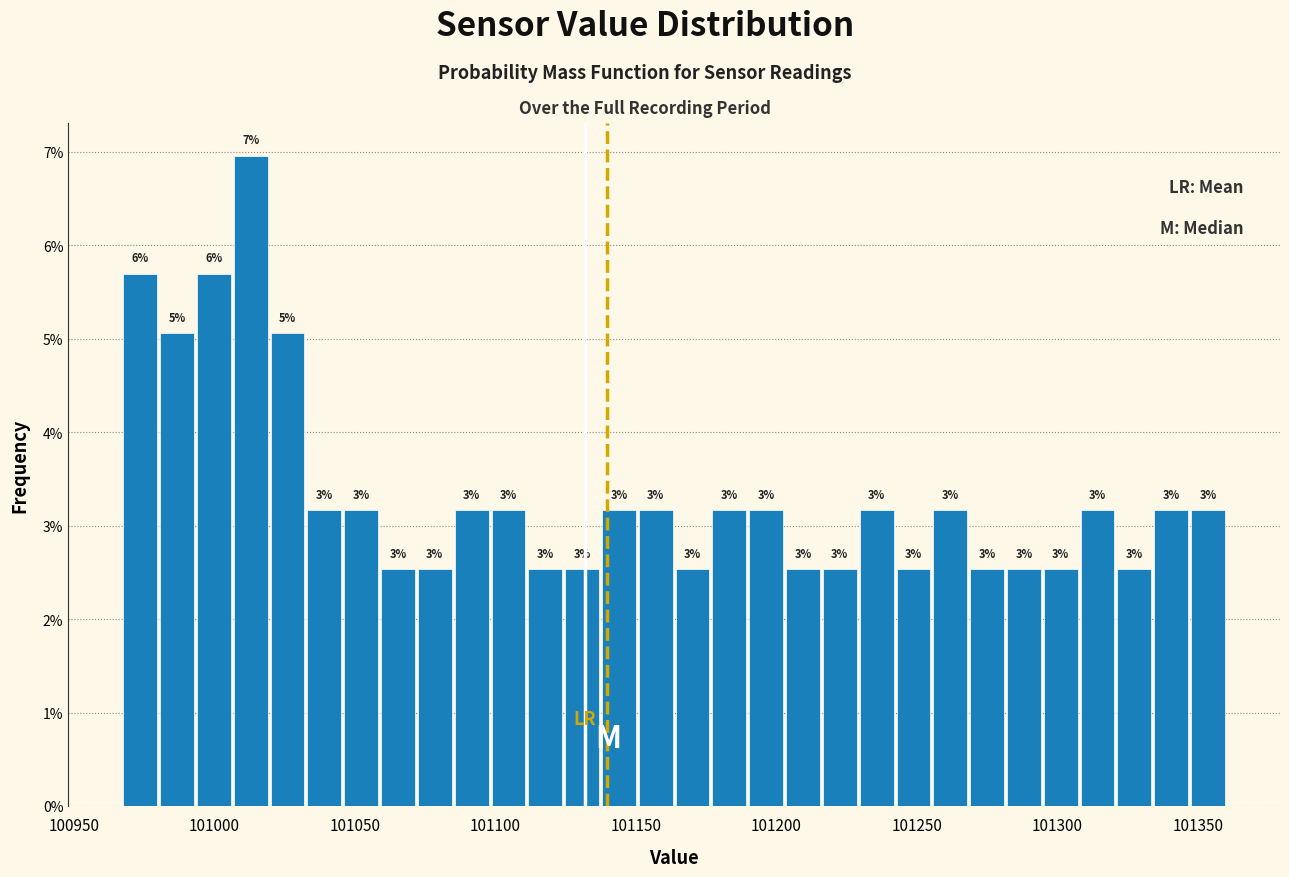

Around what value on the x-axis is the tallest bar? Give the approximate position of its centre, as read against the axis.

101015